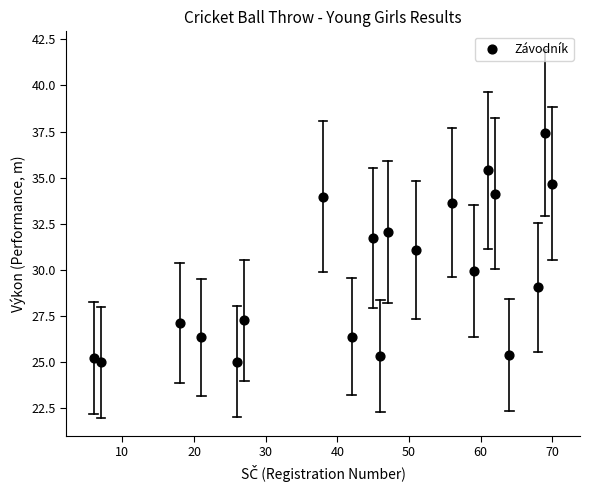

What is the range of X values (max minus min)?

64.0